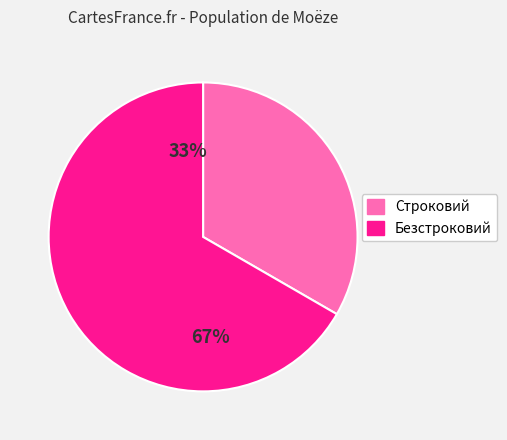

Which slice is the largest?

Безстроковий